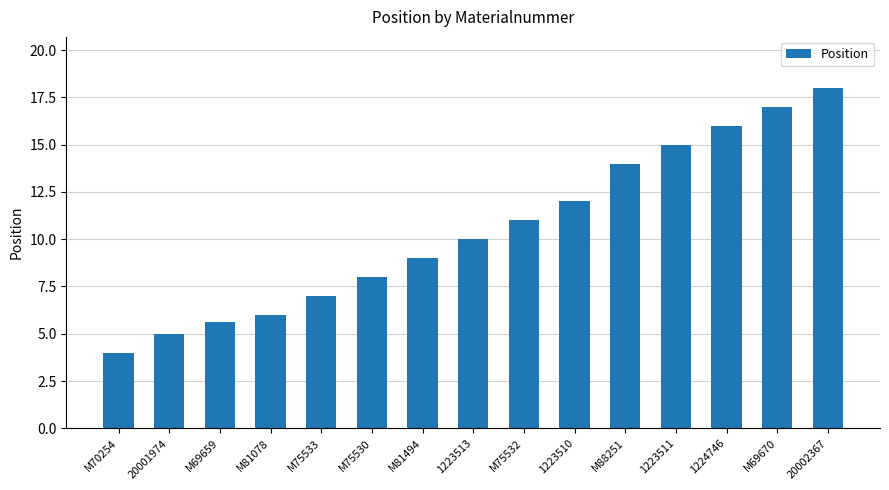

Approximately how many times larger is the value at 1224746 compared to 1223513?

1.6